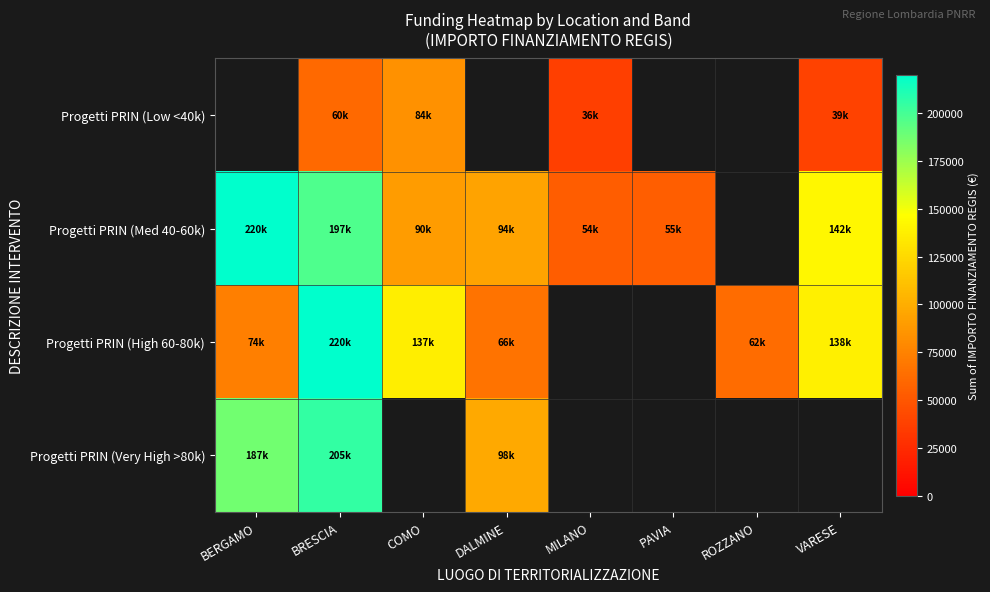

What is the minimum value shown in the chart?

36123.8